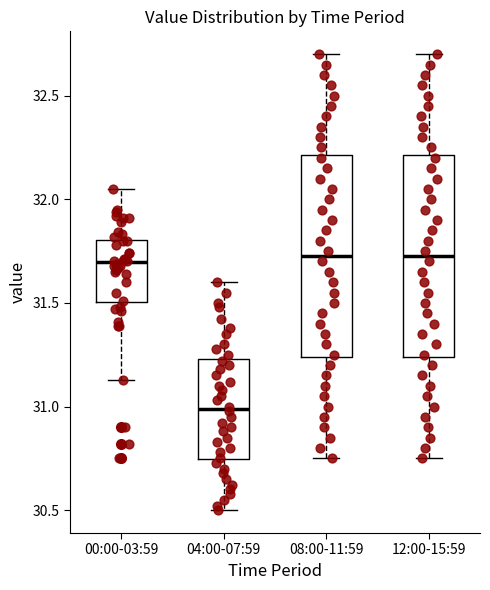

Reading left to right, read every box against the y-axis: the position of its median line, the range the box covers, and the ends of its whiskers. The values are not printed on the chart, so give them approximately, as read against the axis.

00:00-03:59: median 31.70, box 31.50 to 31.80, whiskers 31.15 to 32.05
04:00-07:59: median 31.00, box 30.75 to 31.25, whiskers 30.50 to 31.60
08:00-11:59: median 31.75, box 31.25 to 32.20, whiskers 30.75 to 32.70
12:00-15:59: median 31.75, box 31.25 to 32.20, whiskers 30.75 to 32.70